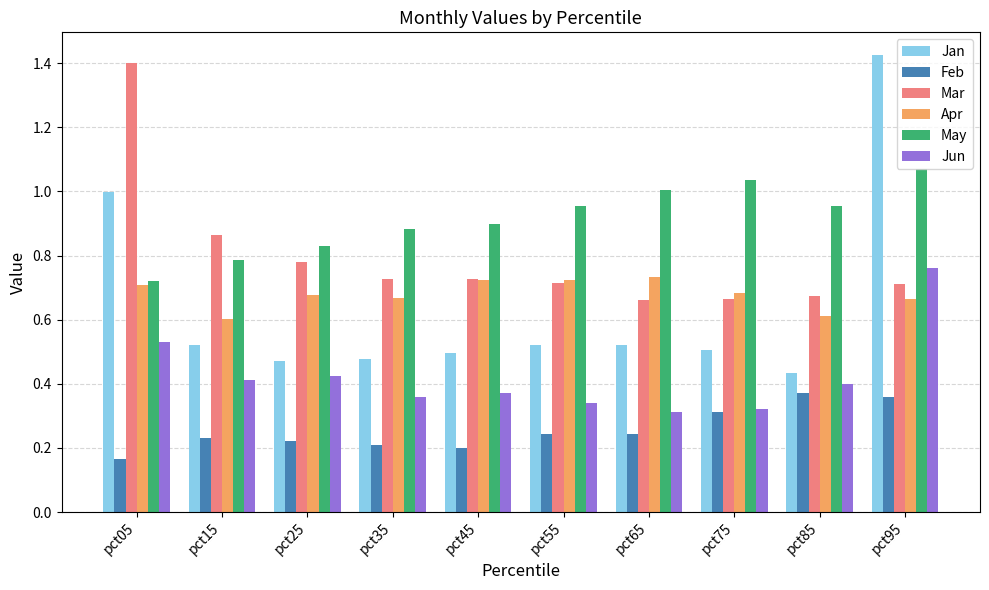

What are all the series names shown in the legend?

Jan, Feb, Mar, Apr, May, Jun